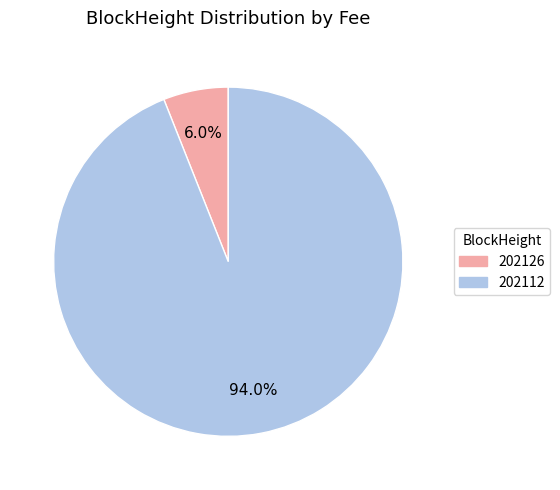

Which has a higher value, 202112 or 202126?

202112